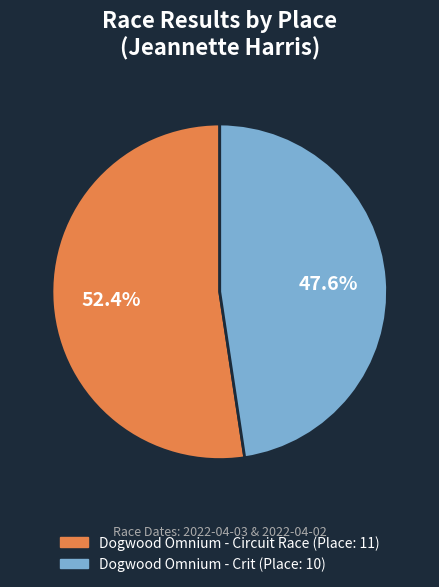

Is there any slice that represents more than half of the pie?

Yes